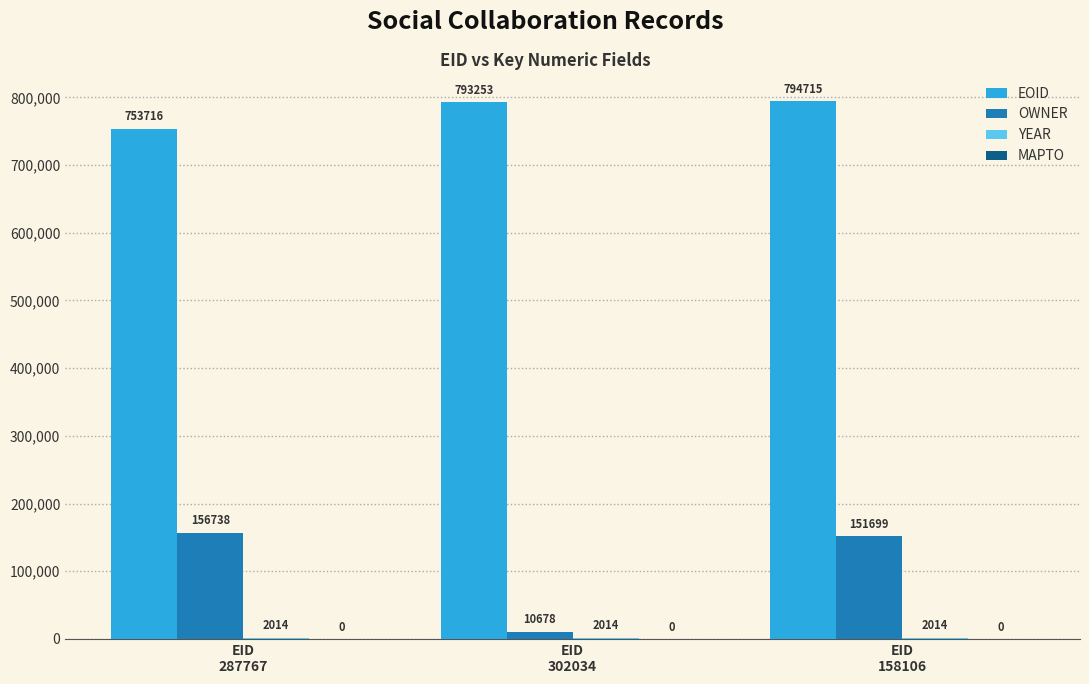

Is it true that OWNER equals 255306 at EID
287767?

False